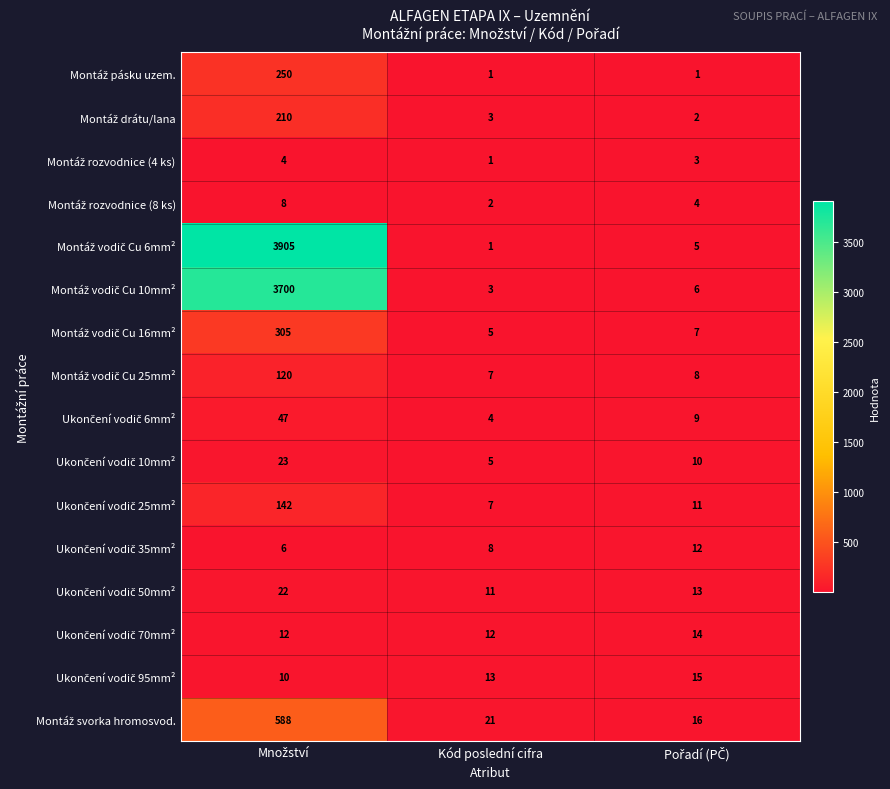

What is the greatest value displayed?

3905